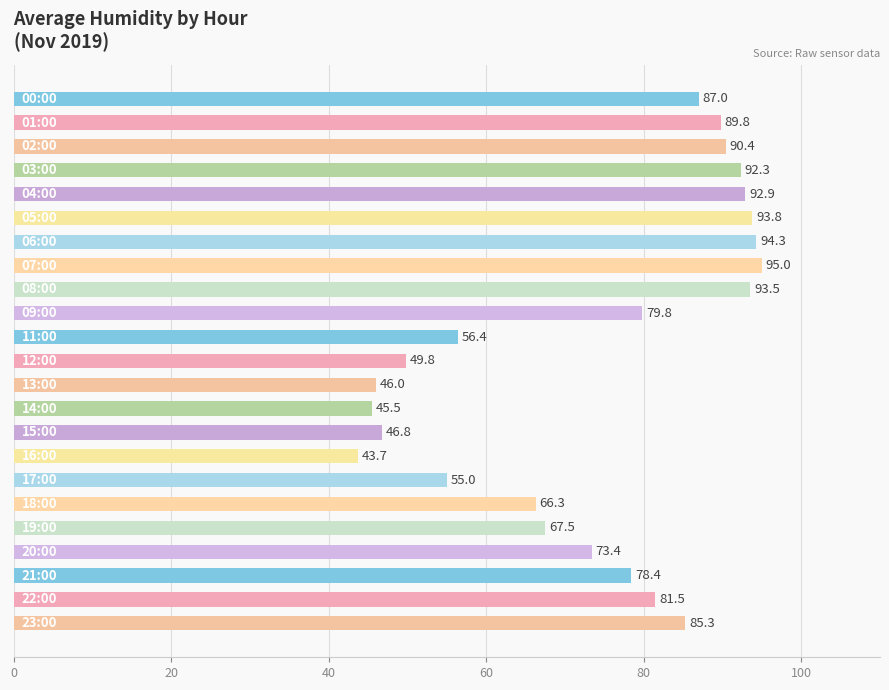

What is the difference between the maximum and minimum values?

51.3